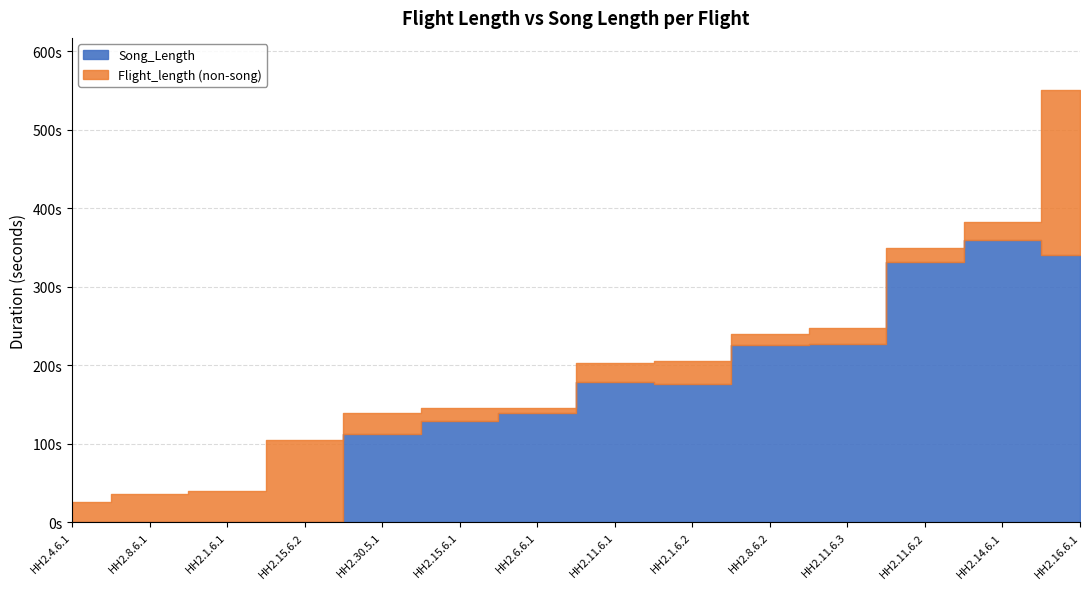

True or false: Flight_length and Song_Length intersect in this chart.

False